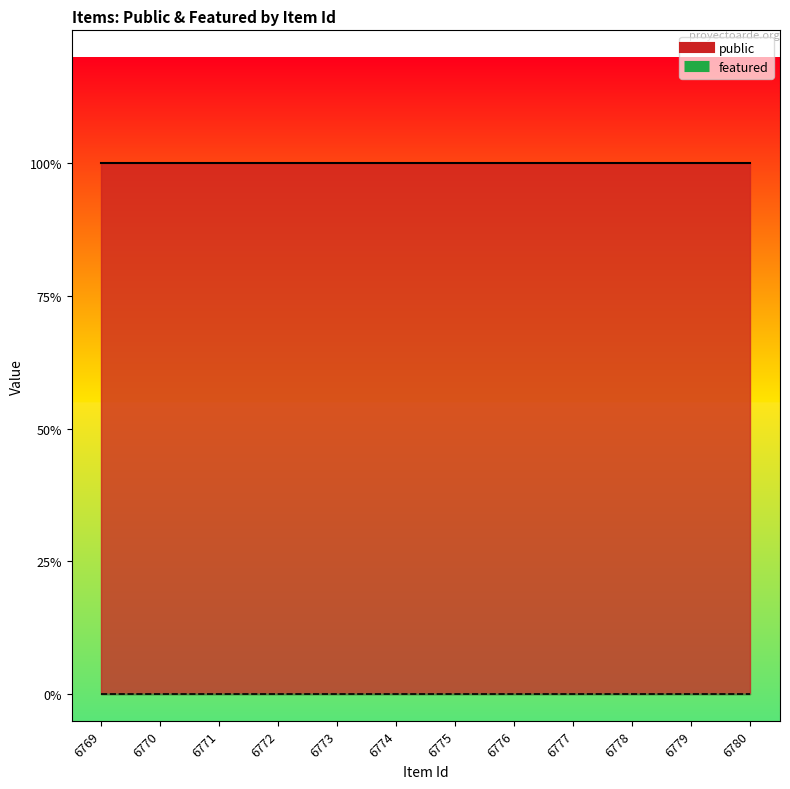

Which series changed the most between 6770 and 6772?

public